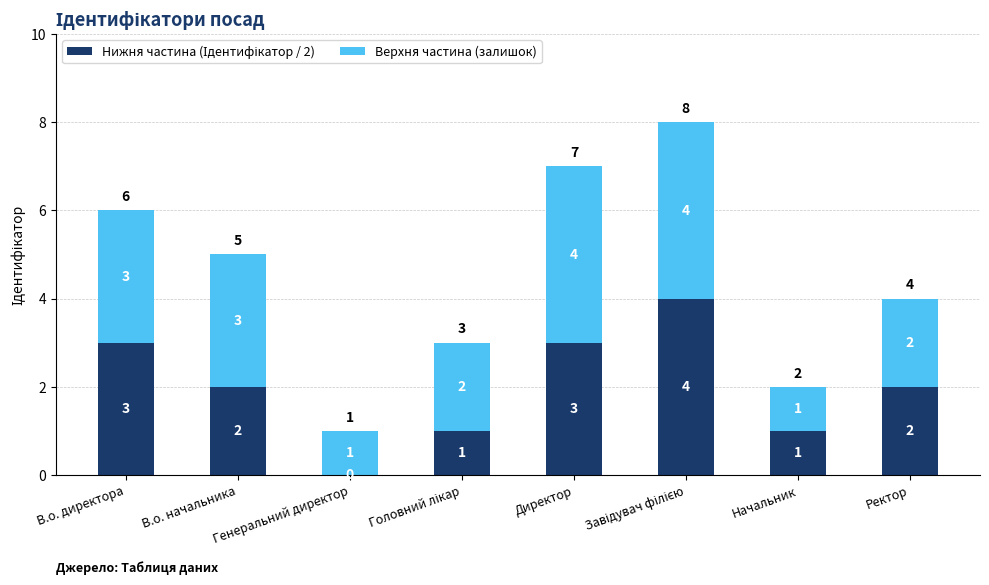

Are the bars grouped side by side (vs. stacked)?

No